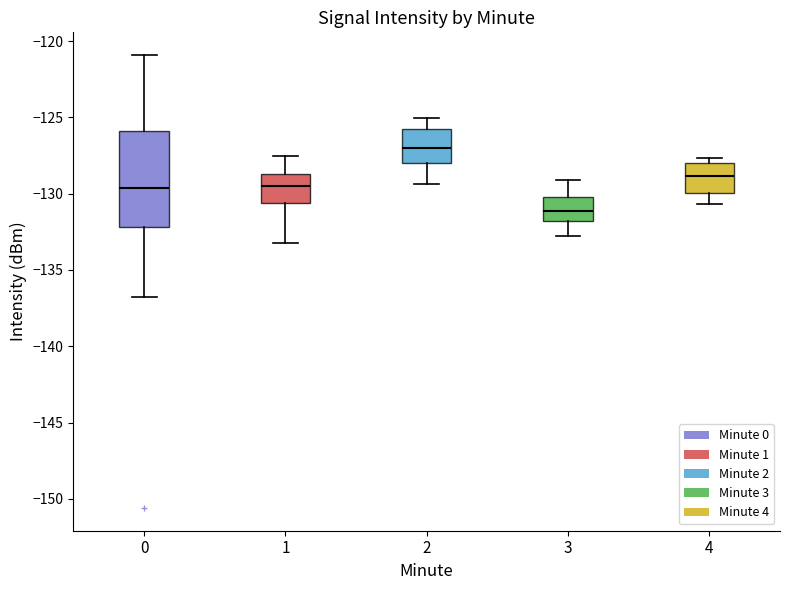

Reading left to right, transcribe this box plot: for each box, give where its median line is, the range the box spans, and where its two whiskers end, as read against the y-axis. The values are not printed on the chart, so give them approximately, as read against the axis.

0: median -129.5, box -132.0 to -126.0, whiskers -137.0 to -121.0
1: median -129.5, box -130.5 to -128.5, whiskers -133.0 to -127.5
2: median -127.0, box -128.0 to -126.0, whiskers -129.5 to -125.0
3: median -131.0, box -132.0 to -130.0, whiskers -133.0 to -129.0
4: median -129.0, box -130.0 to -128.0, whiskers -130.5 to -127.5